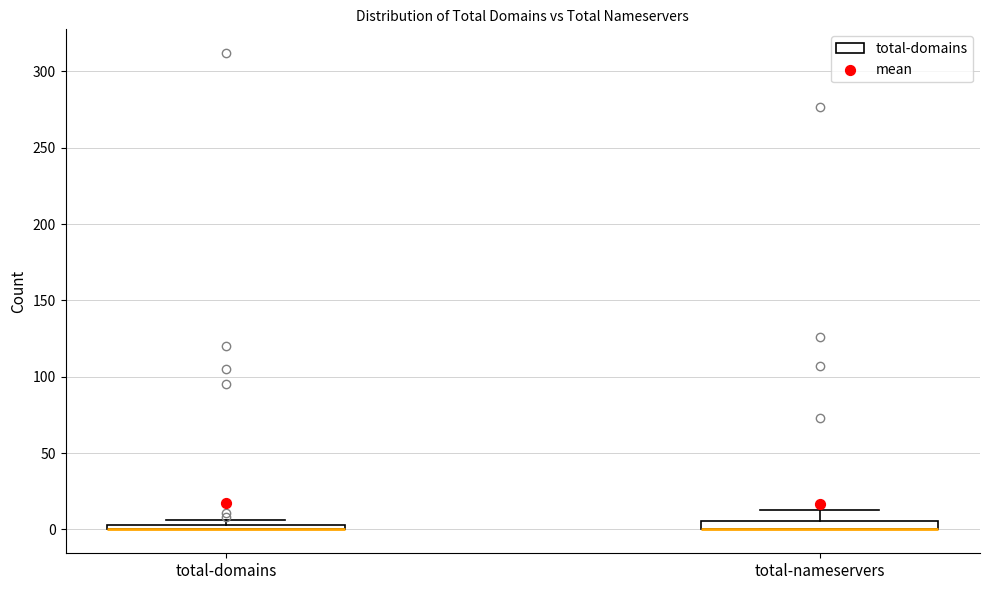

Where does the upper whisker of the box for total-nameservers end on the y-axis? The values are not printed on the chart, so give them approximately, as read against the axis.

15